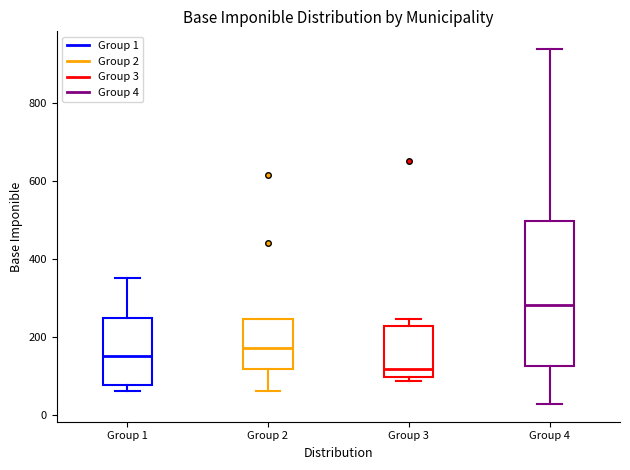

Which box has the lowest median line?

Group 3